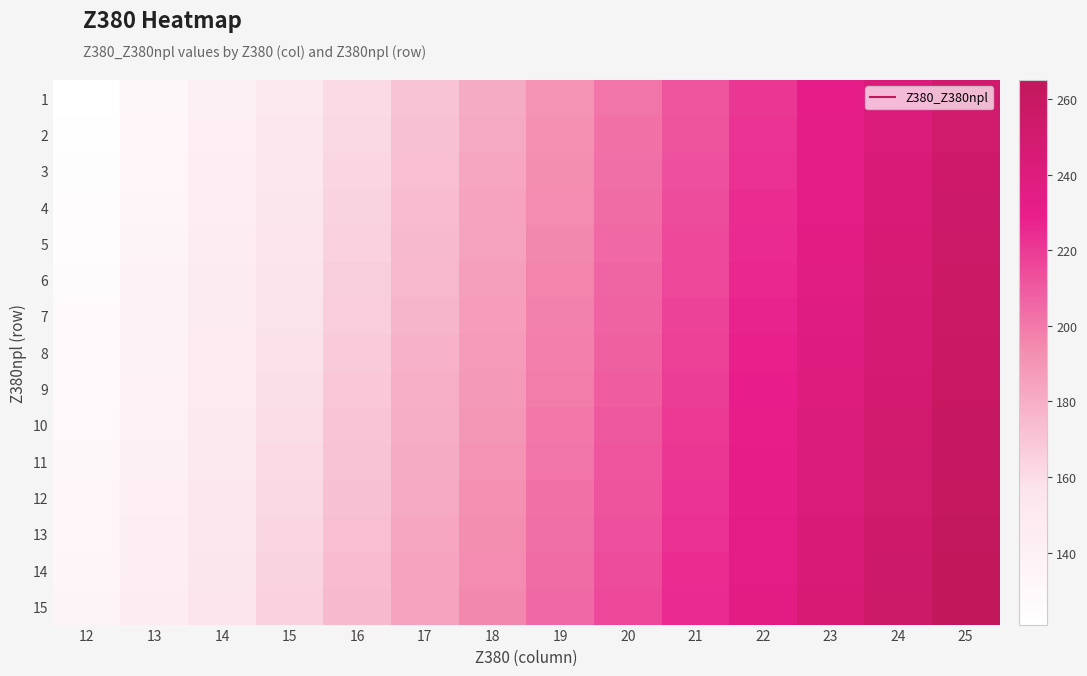

At which category is the sum across all series the highest?

25